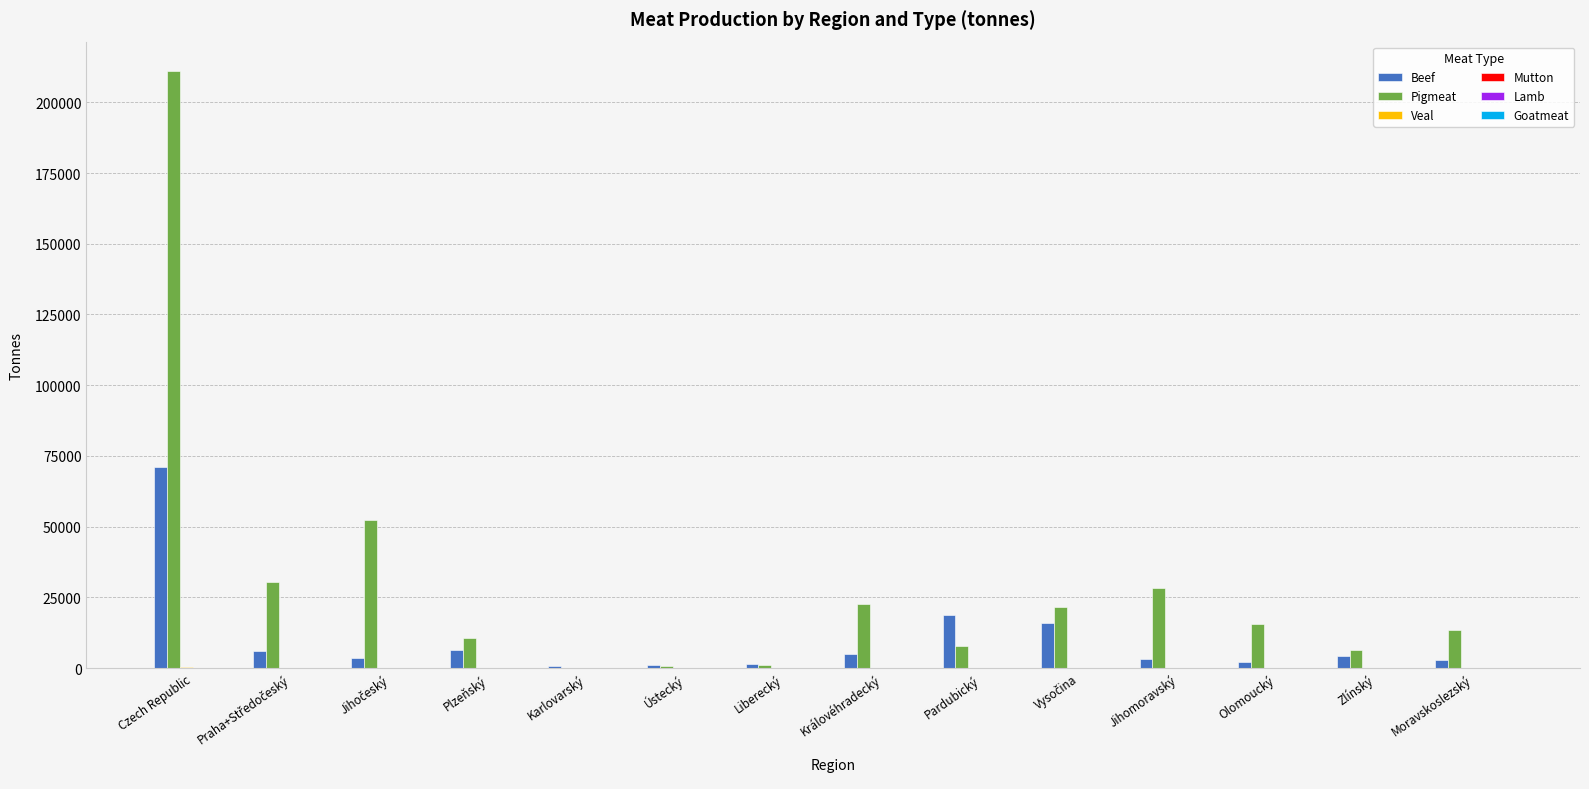

At which label is Beef closest to 35884?

Pardubický